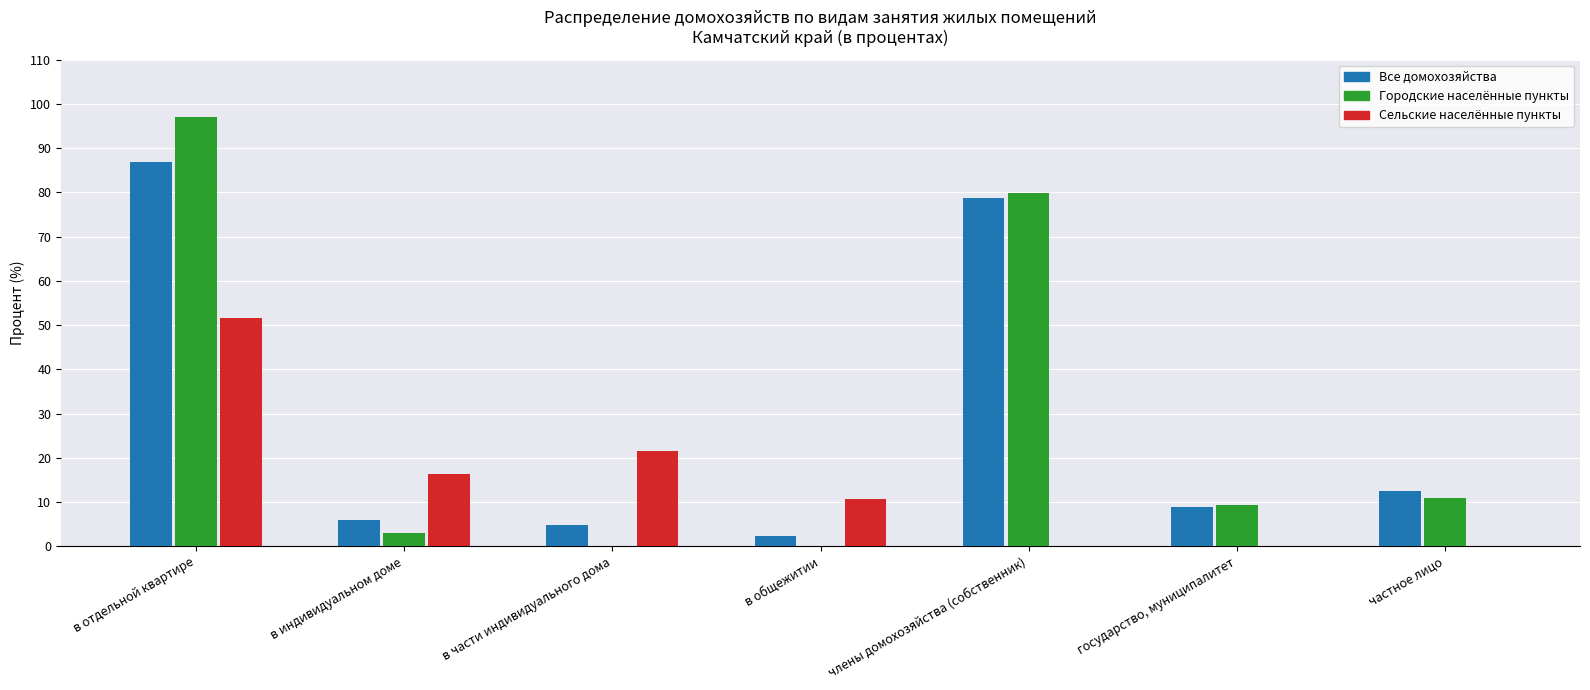

What is the total value across all series at государство, муниципалитет?

18.1